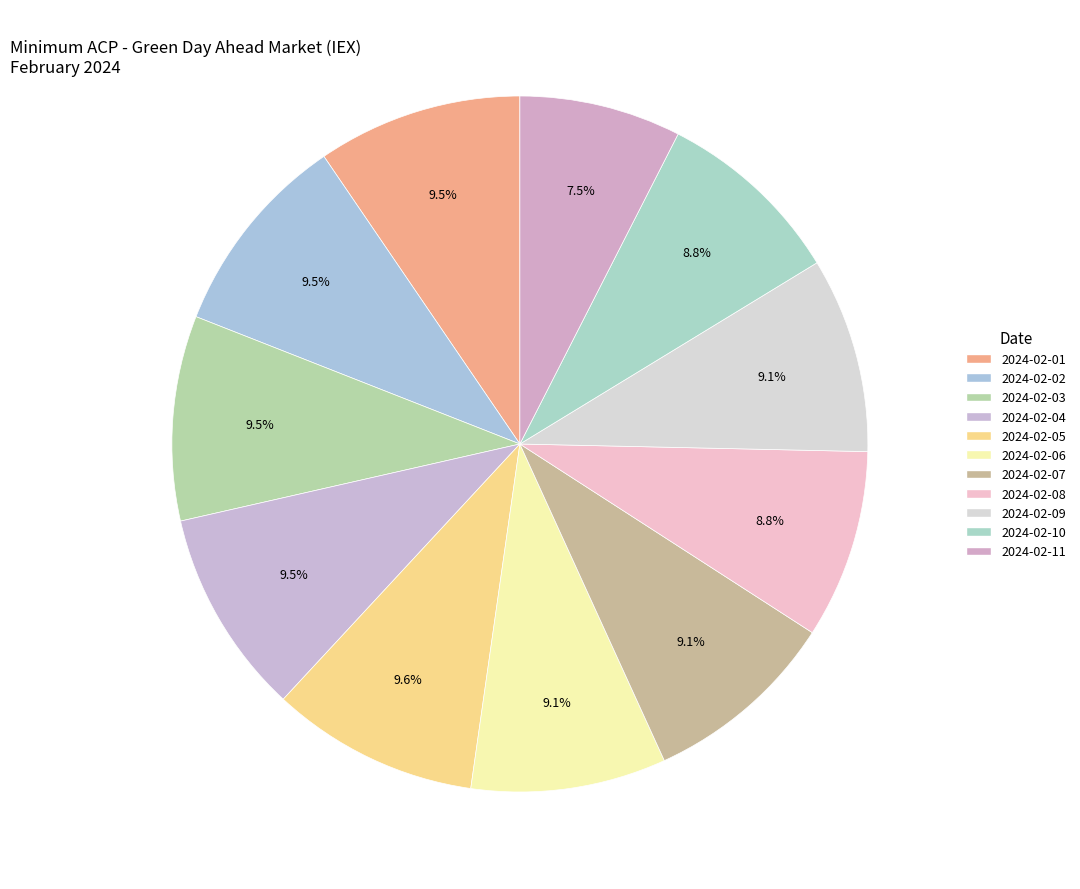

What percentage is NOT represented by 2024-02-08?

91.2%